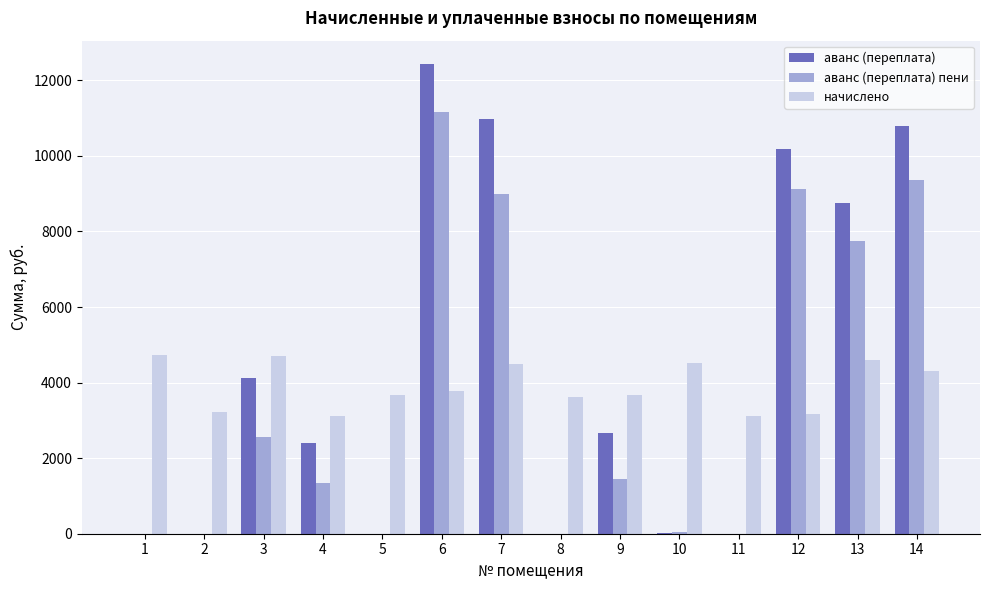

What is the spread (max minus min) of values at 9?

2238.8